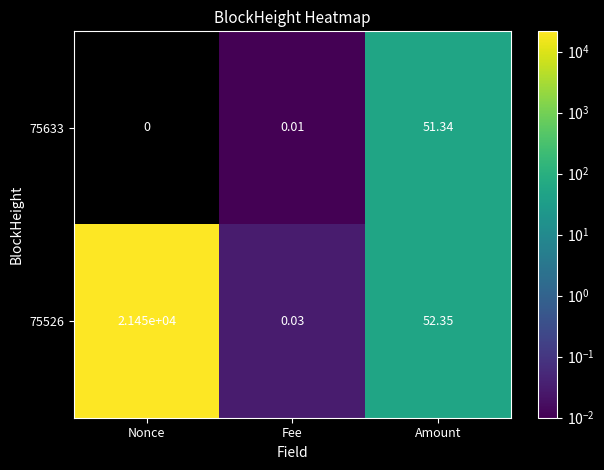

At which category is the sum across all series the highest?

Nonce